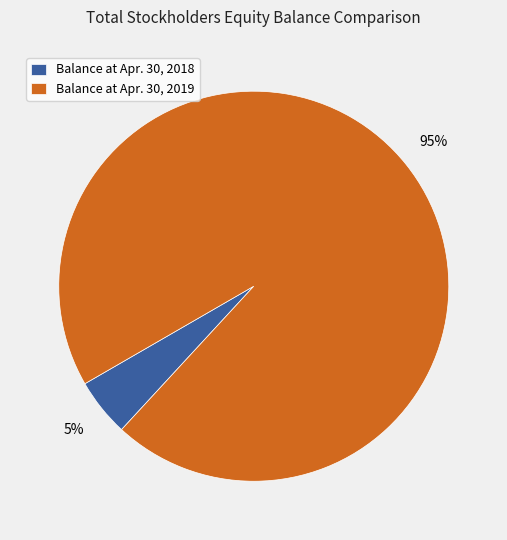

Which slice represents more than half of the pie?

Balance at Apr. 30, 2019